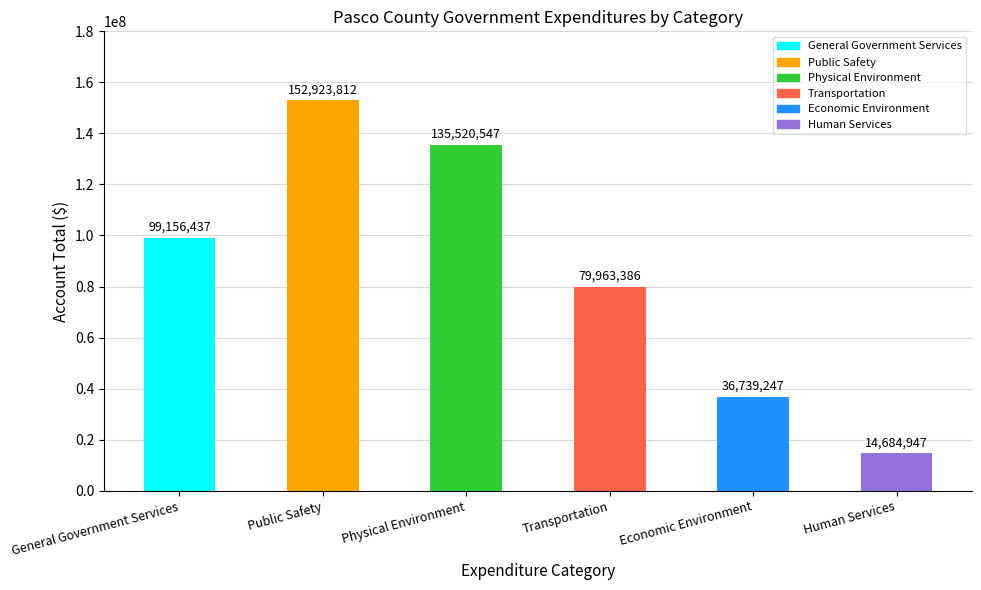

What is the smallest value displayed?

14684947